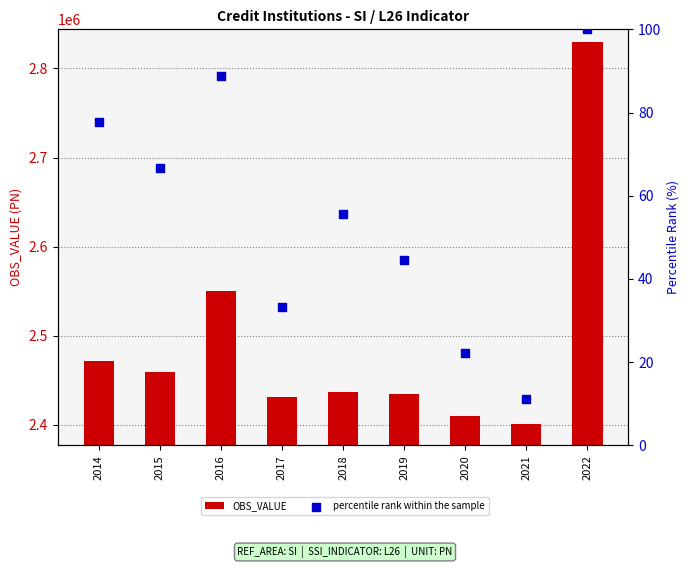

Is the value of OBS_VALUE at 2014 greater than the value of percentile rank within the sample at 2020?

Yes